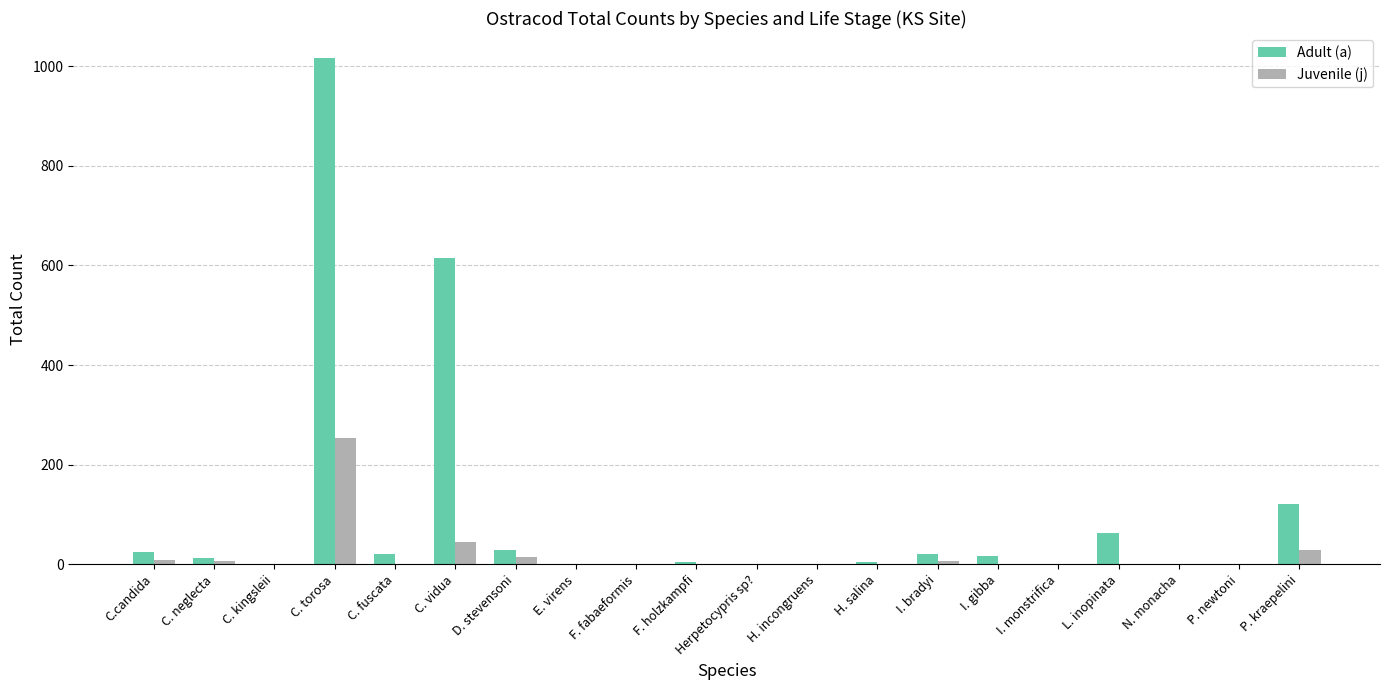

At which category is the sum across all series the highest?

C. torosa